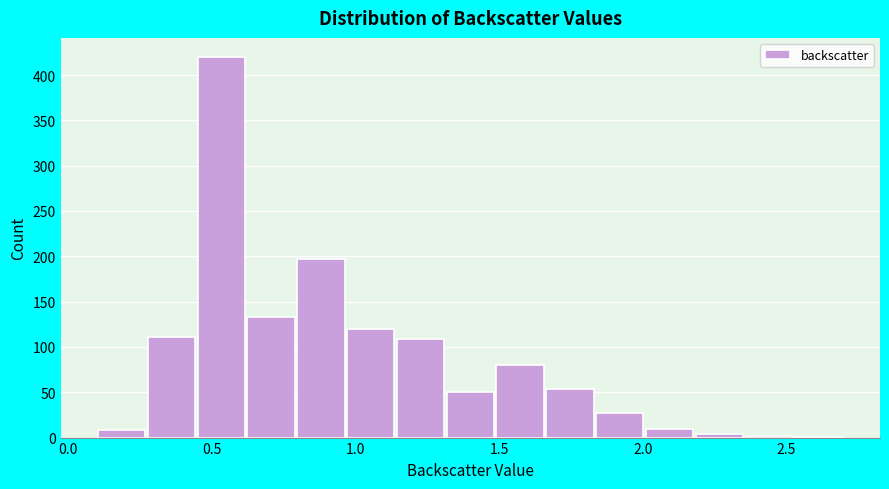

Read against the x-axis, roughly where is the centre of the tallest bar?

0.55